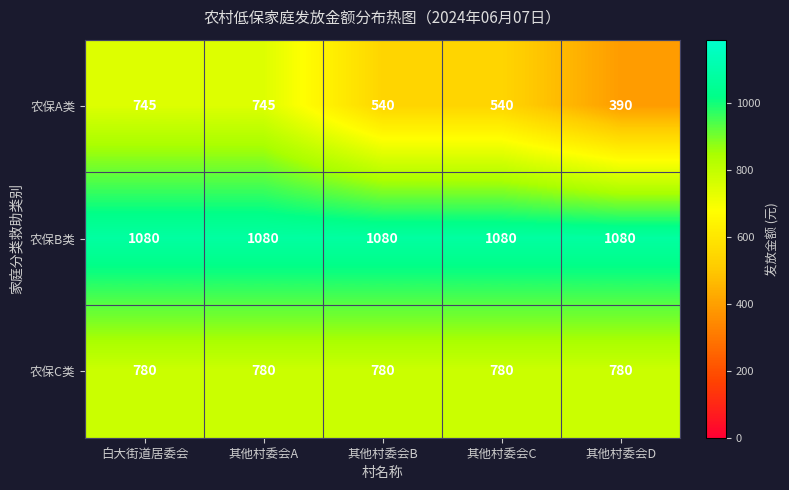

Which label corresponds to the smallest value in the chart?

其他村委会D